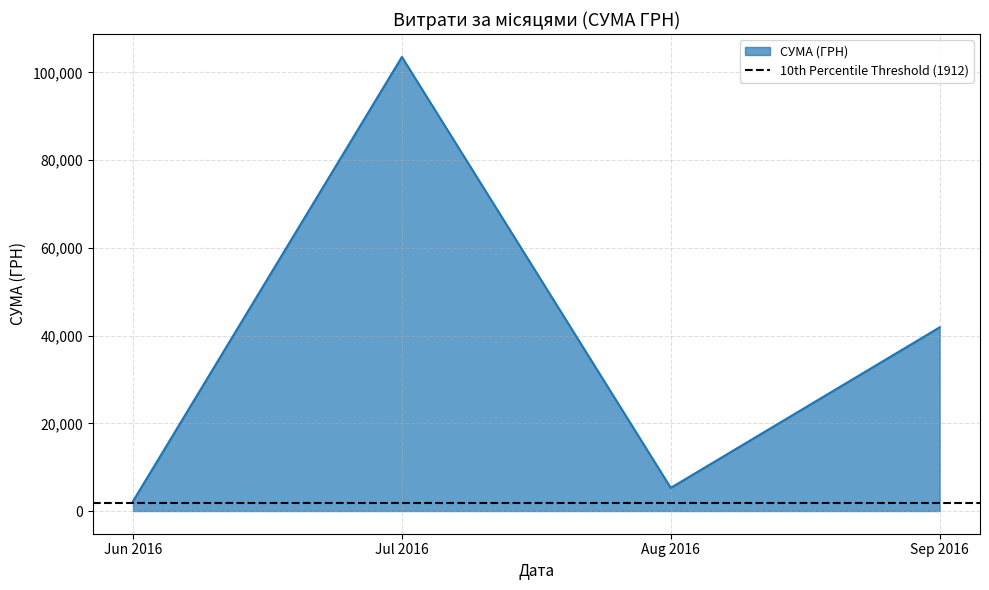

What is the difference between the values at 26.09.2016 and 14.09.2016?

1964.7